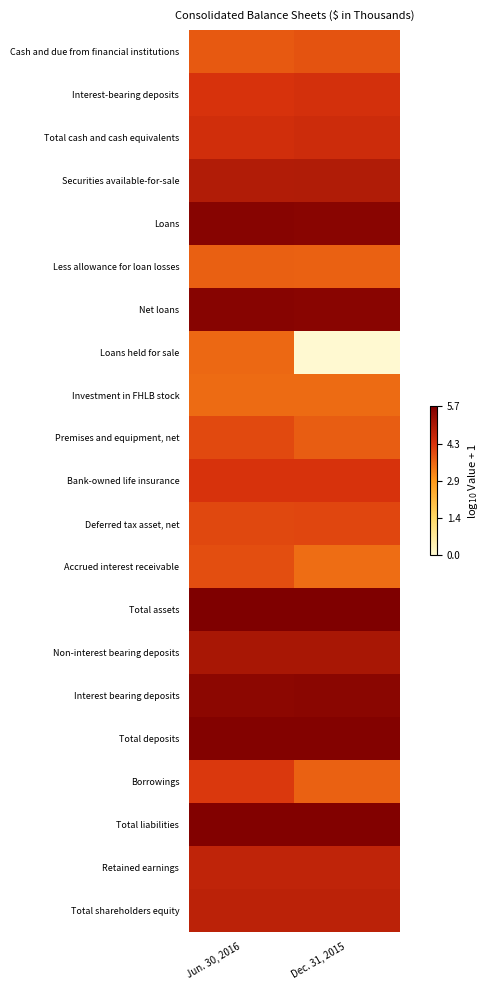

Reading left to right, list all the values displayed in this chart.

Cash and due from financial institutions: Jun. 30, 2016=3.8	Dec. 31, 2015=3.8
Interest-bearing deposits: Jun. 30, 2016=4.3	Dec. 31, 2015=4.4
Total cash and cash equivalents: Jun. 30, 2016=4.4	Dec. 31, 2015=4.5
Securities available-for-sale: Jun. 30, 2016=4.9	Dec. 31, 2015=4.9
Loans: Jun. 30, 2016=5.6	Dec. 31, 2015=5.6
Less allowance for loan losses: Jun. 30, 2016=3.7	Dec. 31, 2015=3.6
Net loans: Jun. 30, 2016=5.6	Dec. 31, 2015=5.6
Loans held for sale: Jun. 30, 2016=3.6	Dec. 31, 2015=0.0
Investment in FHLB stock: Jun. 30, 2016=3.5	Dec. 31, 2015=3.5
Premises and equipment, net: Jun. 30, 2016=4.0	Dec. 31, 2015=3.7
Bank-owned life insurance: Jun. 30, 2016=4.3	Dec. 31, 2015=4.3
Deferred tax asset, net: Jun. 30, 2016=4.0	Dec. 31, 2015=4.0
Accrued interest receivable: Jun. 30, 2016=3.9	Dec. 31, 2015=3.5
Total assets: Jun. 30, 2016=5.7	Dec. 31, 2015=5.7
Non-interest bearing deposits: Jun. 30, 2016=5.1	Dec. 31, 2015=5.1
Interest bearing deposits: Jun. 30, 2016=5.5	Dec. 31, 2015=5.5
Total deposits: Jun. 30, 2016=5.7	Dec. 31, 2015=5.7
Borrowings: Jun. 30, 2016=4.2	Dec. 31, 2015=3.7
Total liabilities: Jun. 30, 2016=5.7	Dec. 31, 2015=5.7
Retained earnings: Jun. 30, 2016=4.7	Dec. 31, 2015=4.7
Total shareholders equity: Jun. 30, 2016=4.8	Dec. 31, 2015=4.8